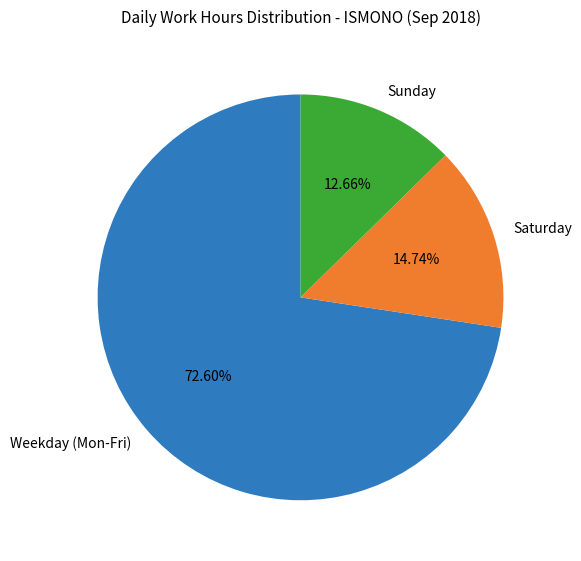

Which slice is the largest?

Weekday (Mon-Fri)